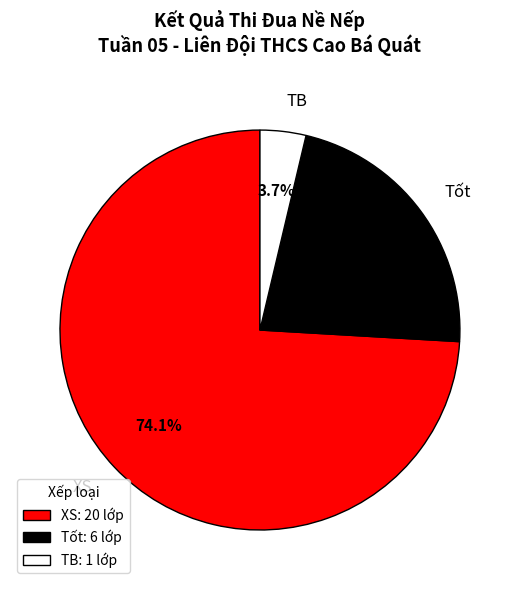

What is the majority slice?

XS